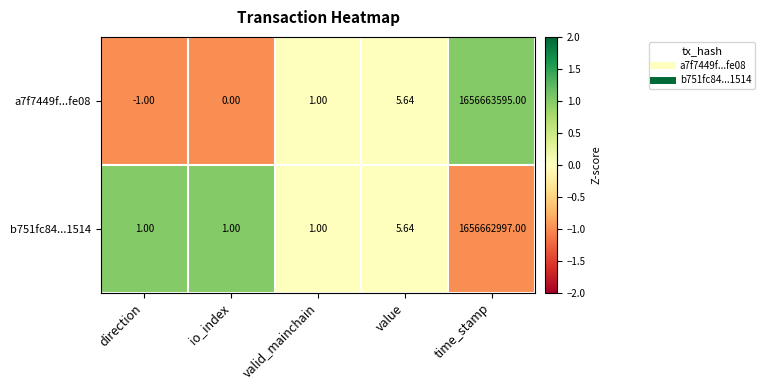

Rank the categories by a7f7449f...fe08 value from lowest to highest.

direction, io_index, valid_mainchain, value, time_stamp